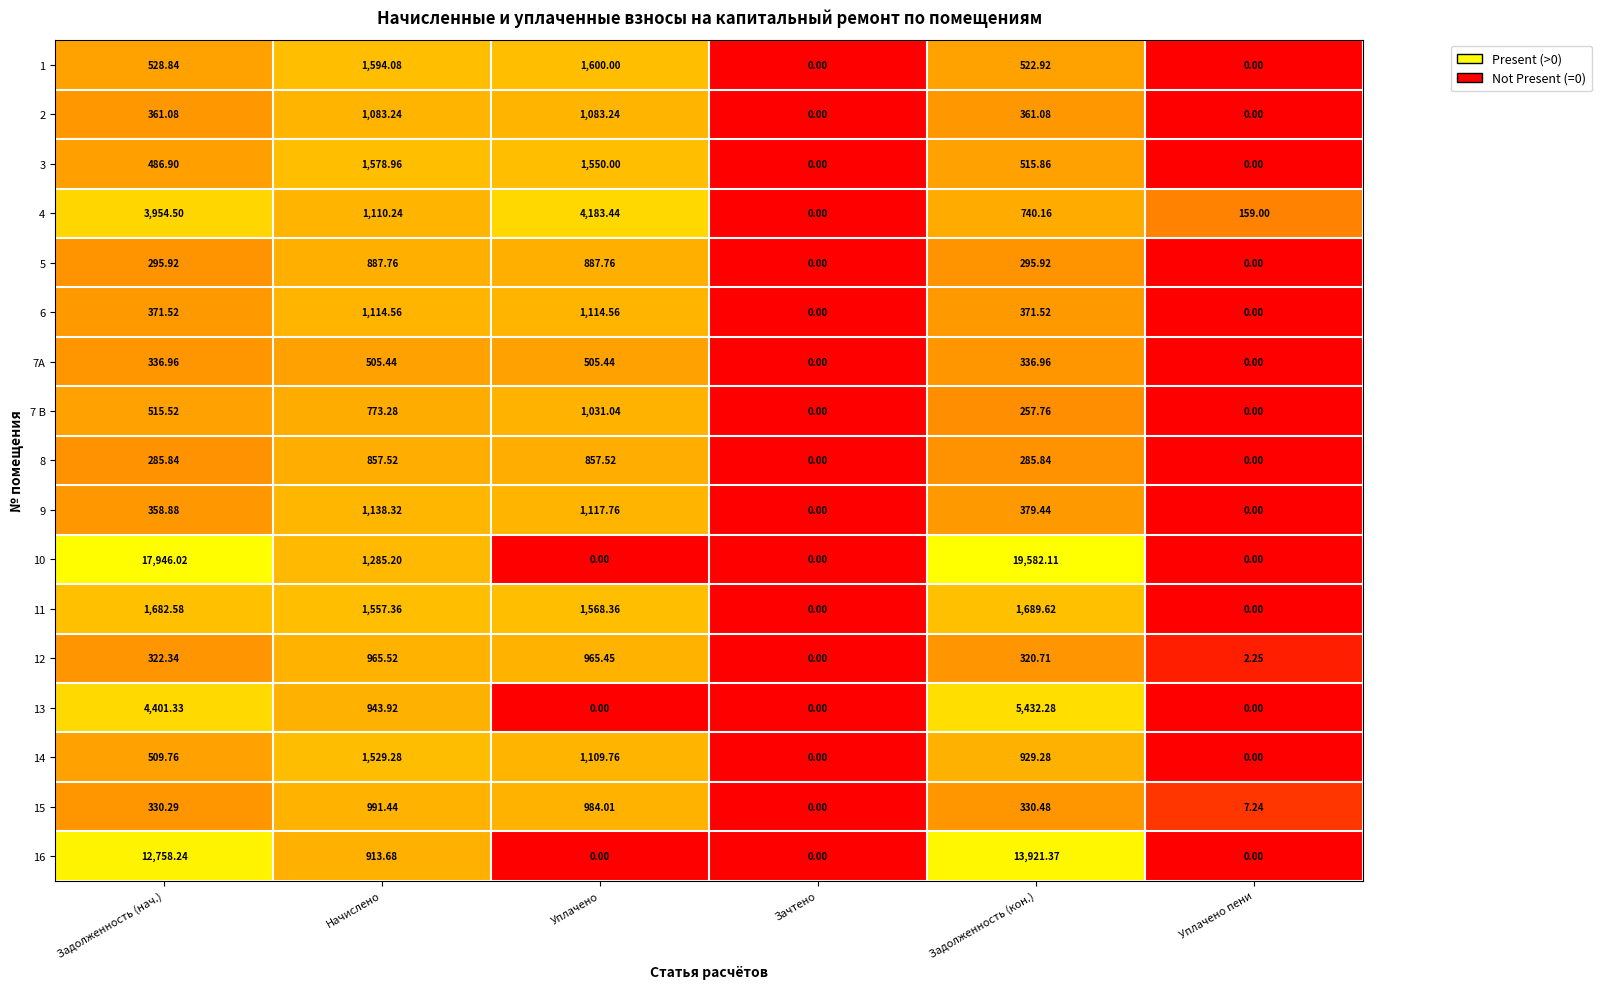

How many distinct data groups are displayed?

17